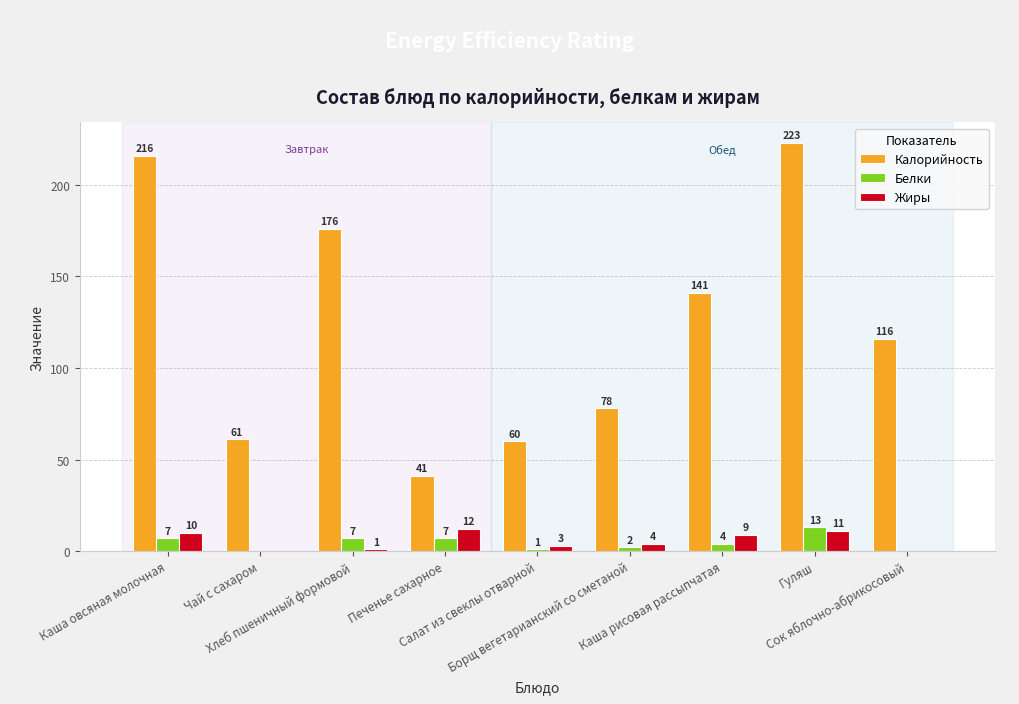

Where does the Калорийность series first go above 116?

Каша овсяная молочная